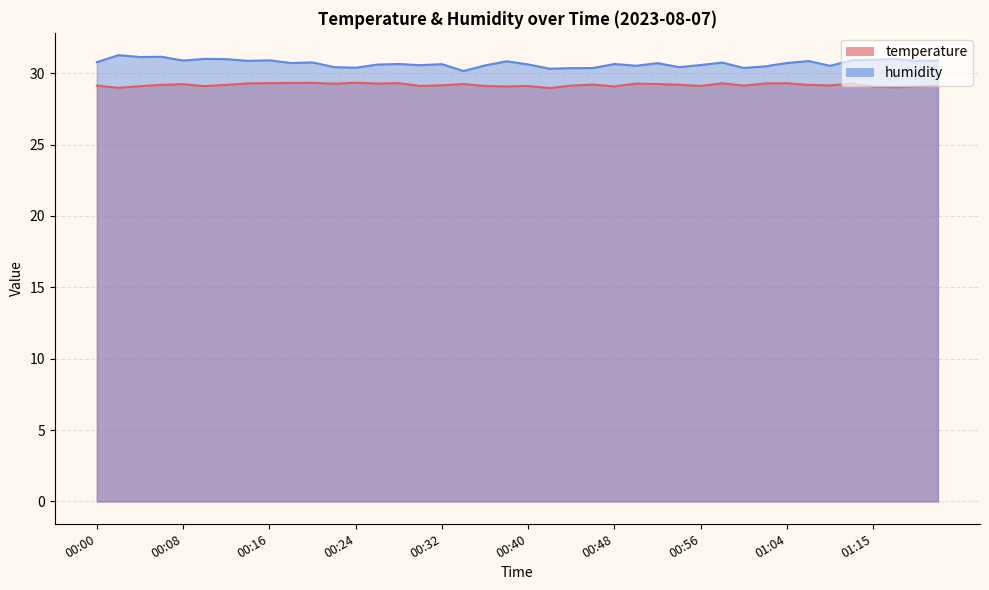

What is the average value of the humidity series?

30.7